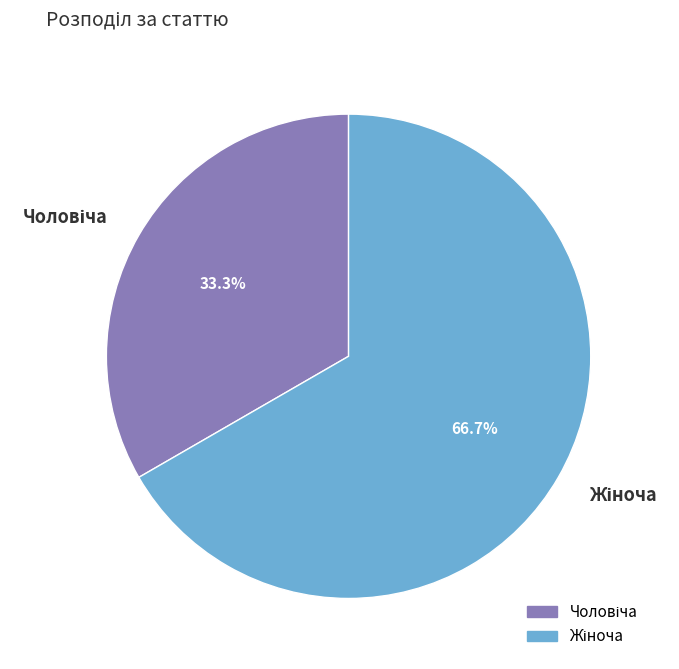

Does any single category account for the majority?

Yes